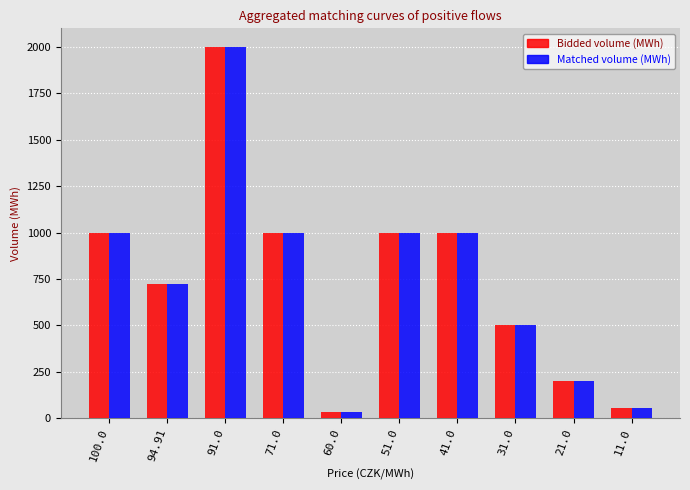

How many categories are shown in the chart?

10